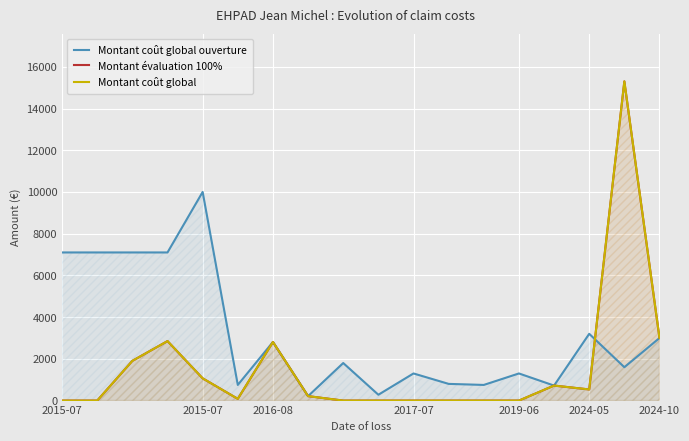

True or false: Montant coût global and Montant coût global ouverture cross at least once.

True